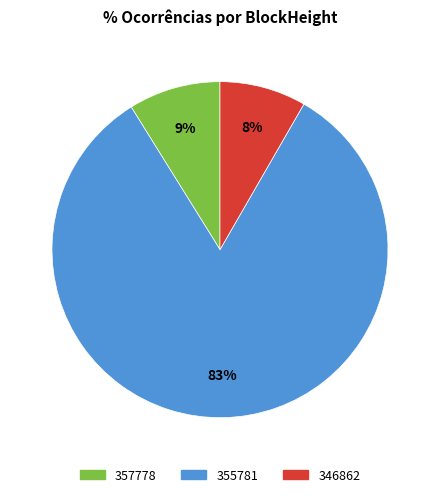

To the nearest percent, what is the average slice percentage?

33%